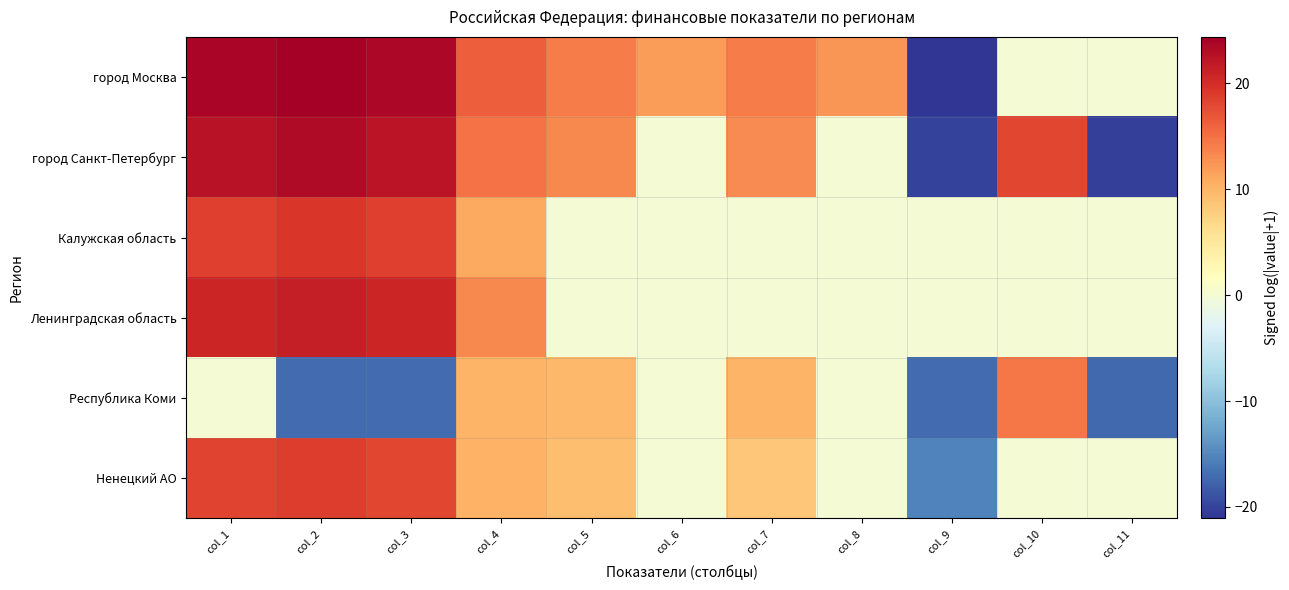

Reading right to left, transcribe all the data shown in this chart.

город Москва: col_11=0.0	col_10=0.0	col_9=-21.1	col_8=12.3	col_7=14.2	col_6=11.8	col_5=14.2	col_4=16.4	col_3=23.7	col_2=24.4	col_1=23.8
город Санкт-Петербург: col_11=-20.3	col_10=18.1	col_9=-20.1	col_8=0.0	col_7=13.1	col_6=0.0	col_5=13.3	col_4=15.0	col_3=22.4	col_2=23.1	col_1=22.5
Калужская область: col_11=0.0	col_10=0.0	col_9=0.0	col_8=0.0	col_7=0.0	col_6=0.0	col_5=0.0	col_4=10.9	col_3=18.6	col_2=19.3	col_1=18.6
Ленинградская область: col_11=0.0	col_10=0.0	col_9=0.0	col_8=0.0	col_7=0.0	col_6=0.0	col_5=0.0	col_4=13.3	col_3=20.8	col_2=21.5	col_1=20.8
Республика Коми: col_11=-17.2	col_10=14.6	col_9=-17.1	col_8=0.0	col_7=10.1	col_6=0.0	col_5=9.8	col_4=10.1	col_3=-17.1	col_2=-17.1	col_1=0.0
Ненецкий АО: col_11=0.0	col_10=0.0	col_9=-15.3	col_8=0.0	col_7=8.4	col_6=0.0	col_5=9.2	col_4=10.3	col_3=18.2	col_2=18.9	col_1=18.2